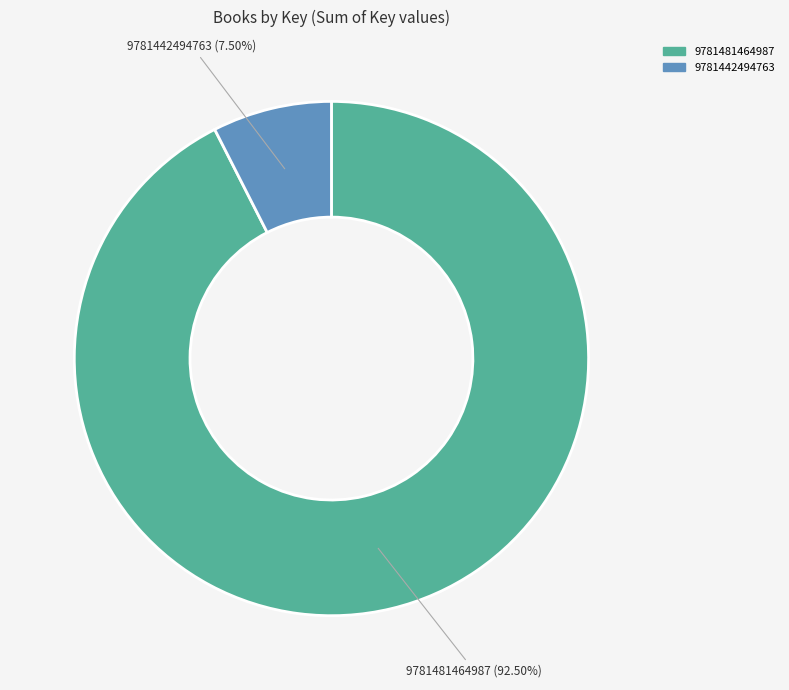

Combined, do 9781442494763 and 9781481464987 account for over 50%?

Yes